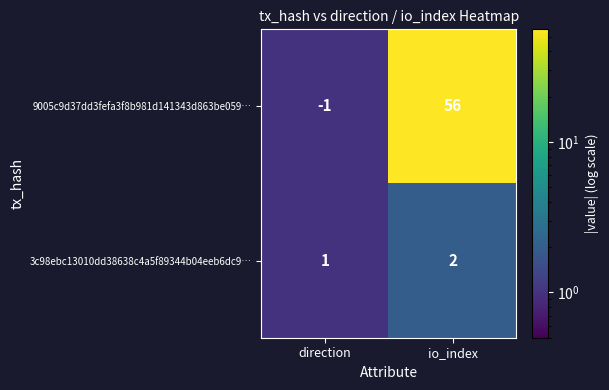

Reading right to left, extract all data points from this chart.

9005c9d37dd3fefa3f8b981d141343d863be059…: 56	-1
3c98ebc13010dd38638c4a5f89344b04eeb6dc9…: 2	1